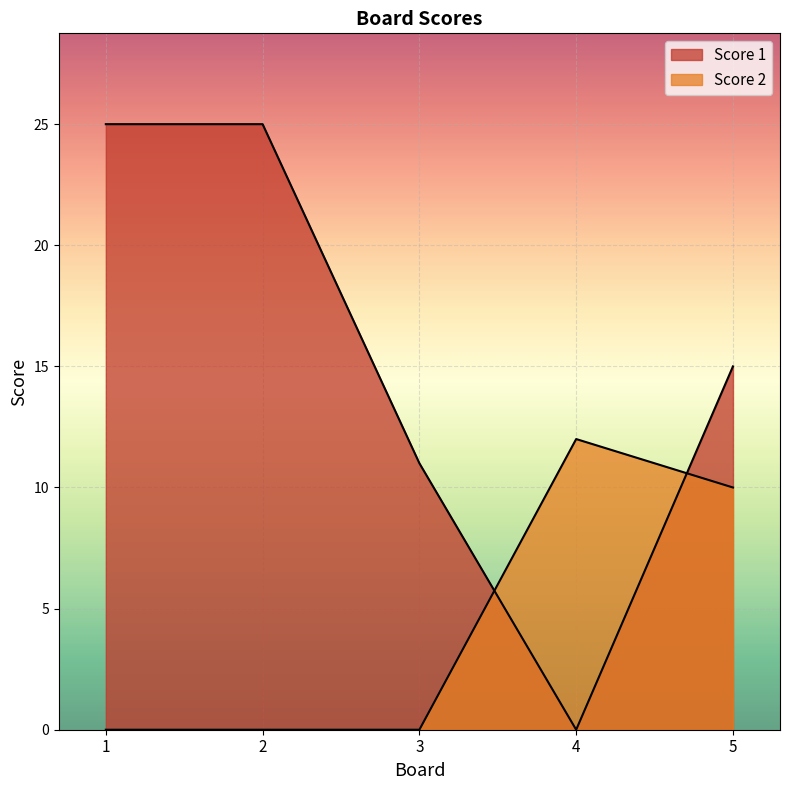

Which label corresponds to the largest value in the chart?

1